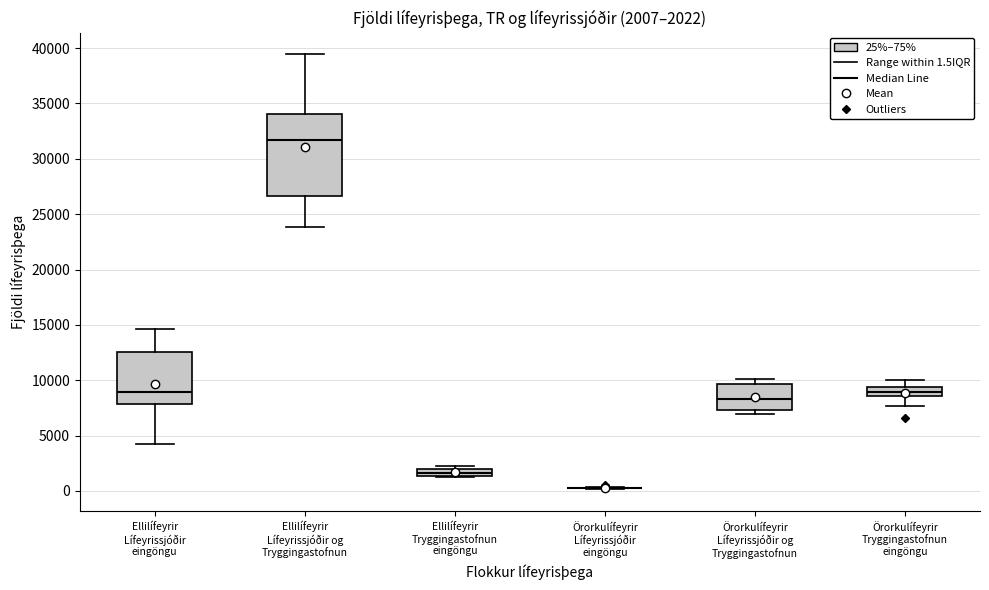

Comparing the boxes themselves (not the whiskers), which one is the tallest?

Ellilífeyrir Lífeyrissjóðir og Tryggingastofnun